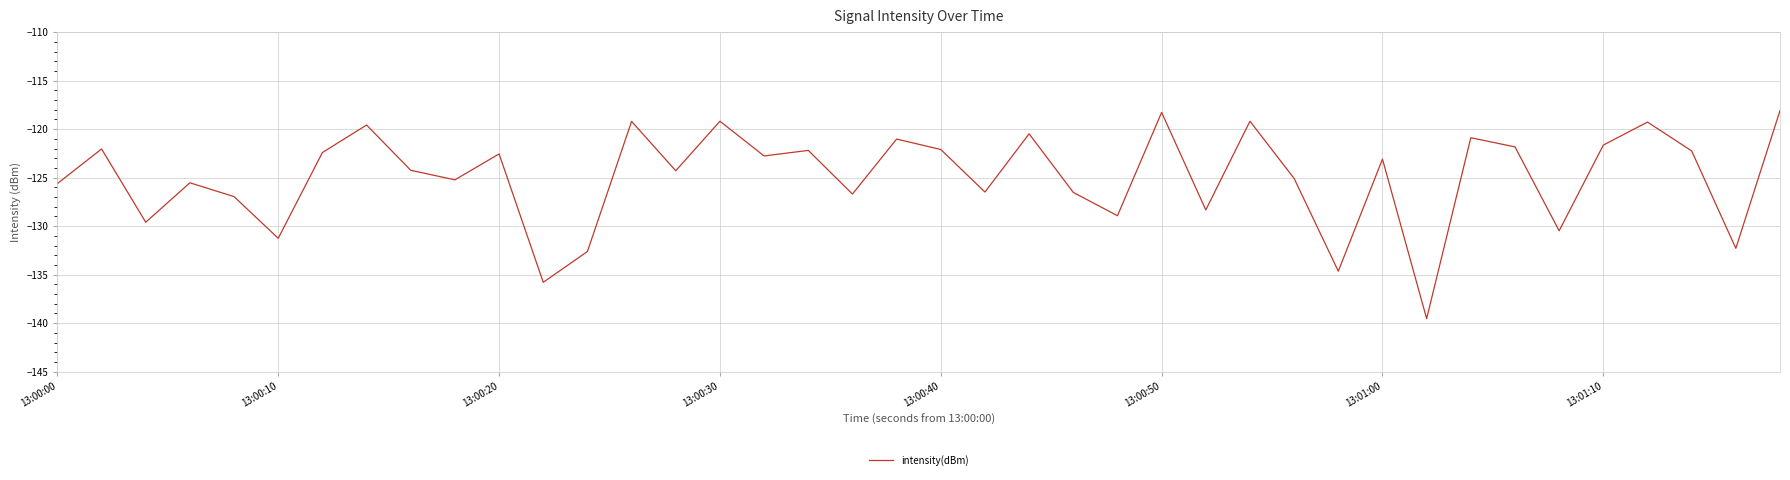

What is the minimum value shown in the chart?

-139.5